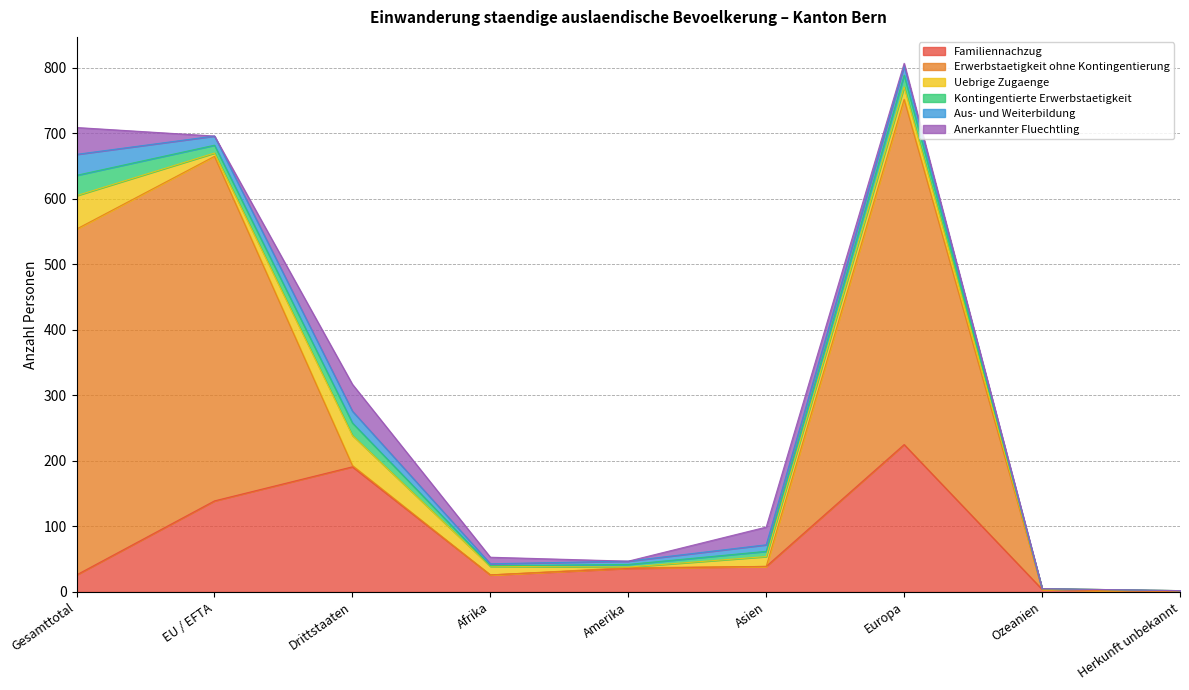

Count the number of categories in the chart.

9